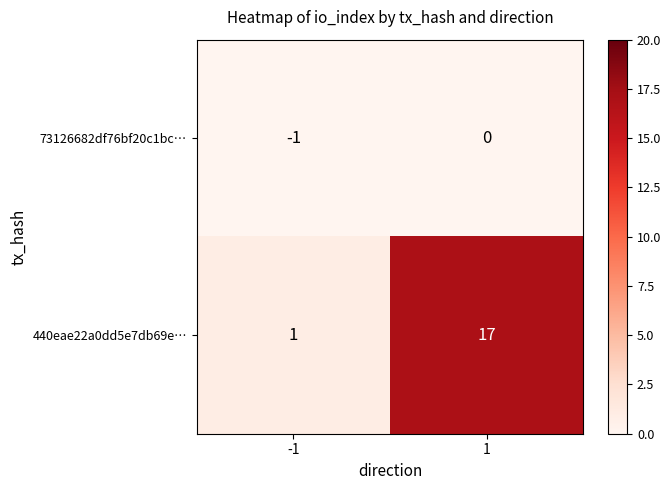

What is the difference between the maximum and minimum values in the 440eae22a0dd5e7db69e… series?

16